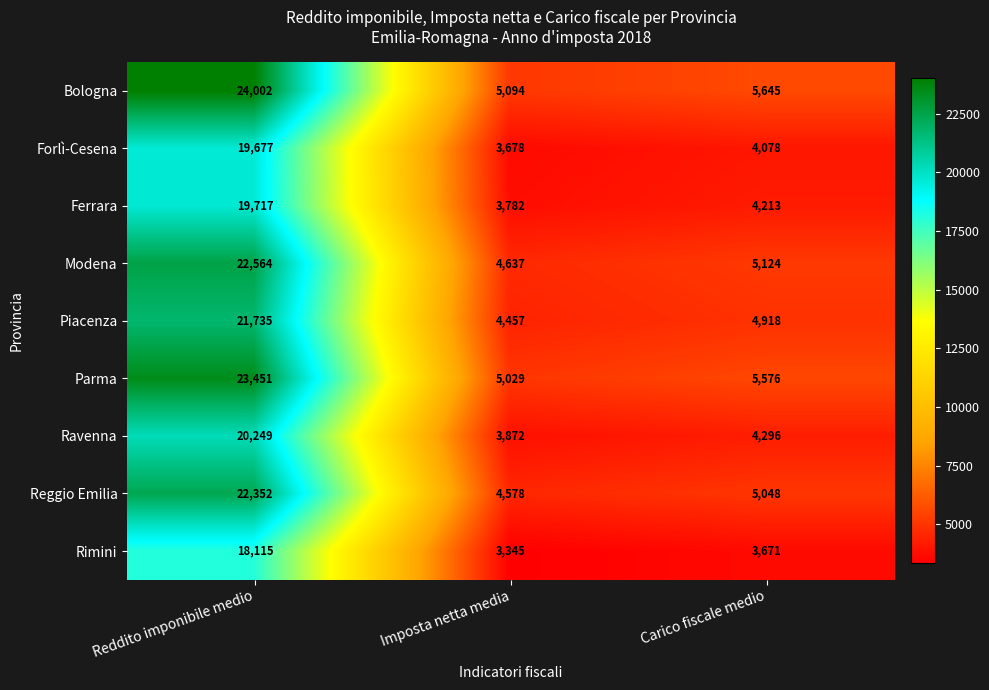

Is the value of Ferrara at Carico fiscale medio greater than the value of Piacenza at Reddito imponibile medio?

No